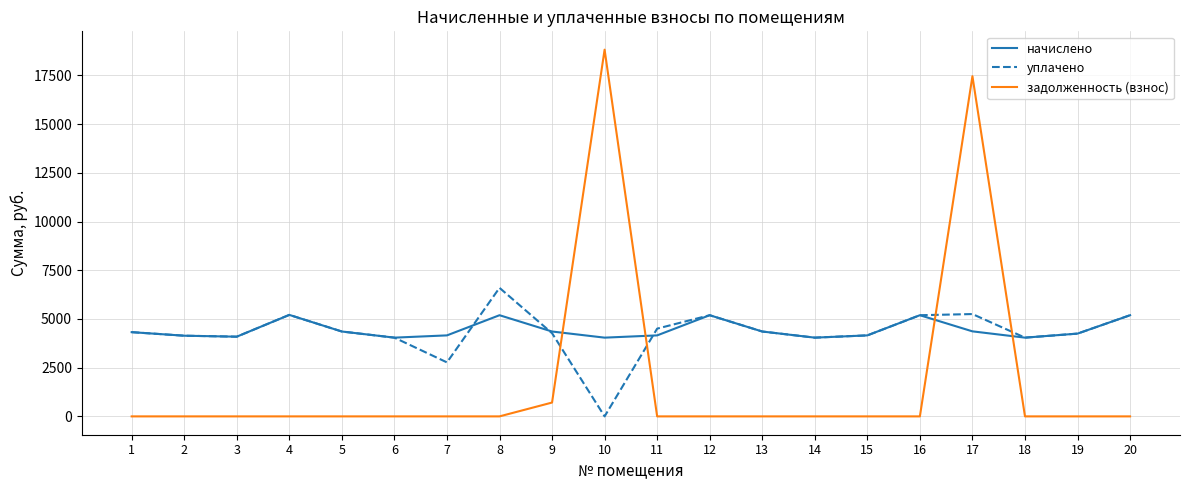

What is the difference between the second highest and second lowest values in the задолженность (взнос) series?

17456.2